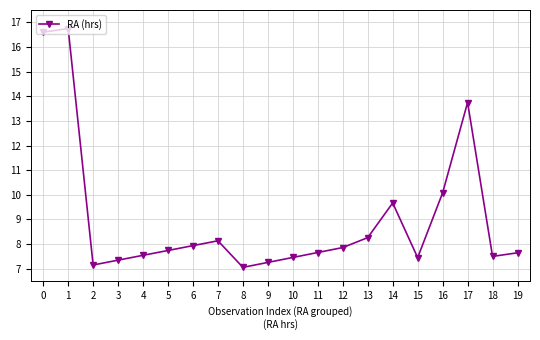

The value at 7 is 11.1. True or false?

False